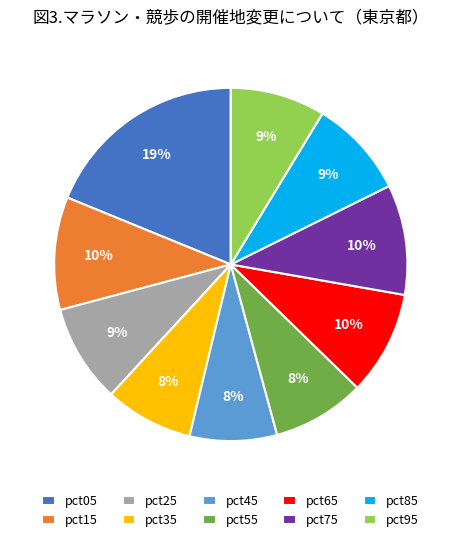

How many slices are in this pie chart?

10